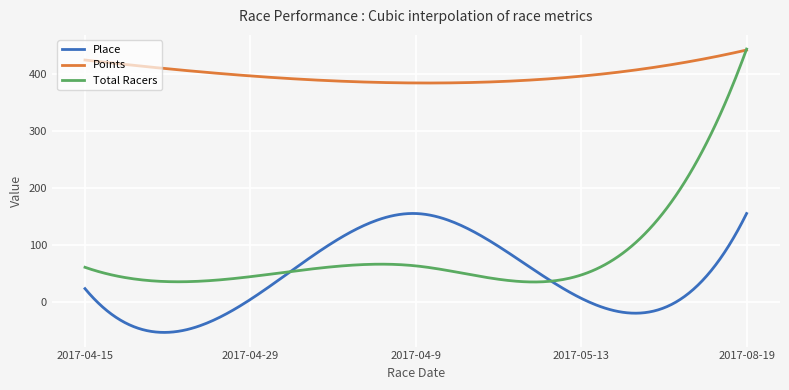

True or false: Total Racers and Place intersect in this chart.

True